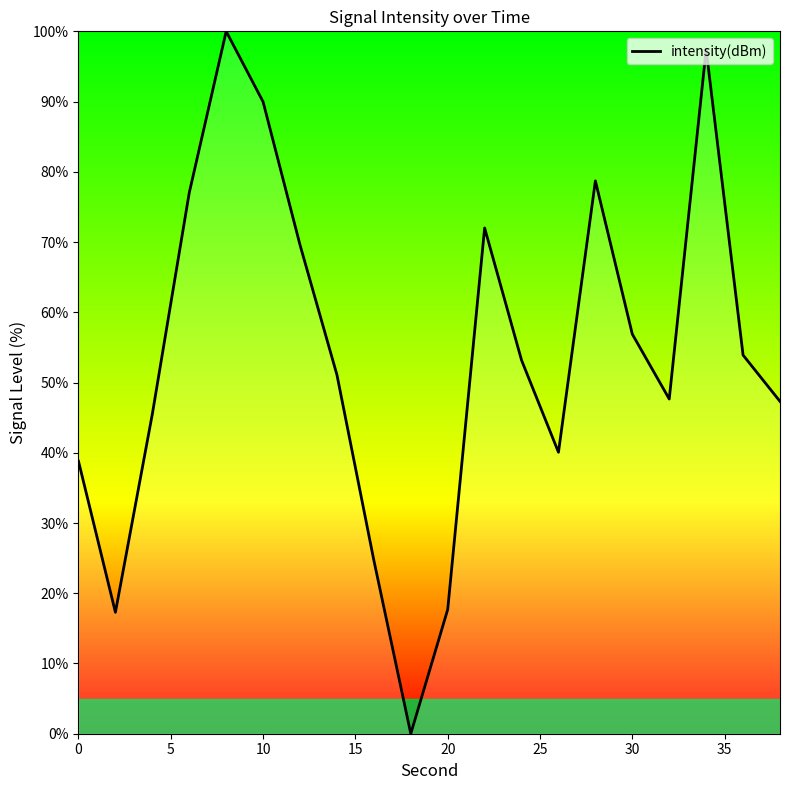

How many interior local peaks (higher than both neighbors) does the data have?

4